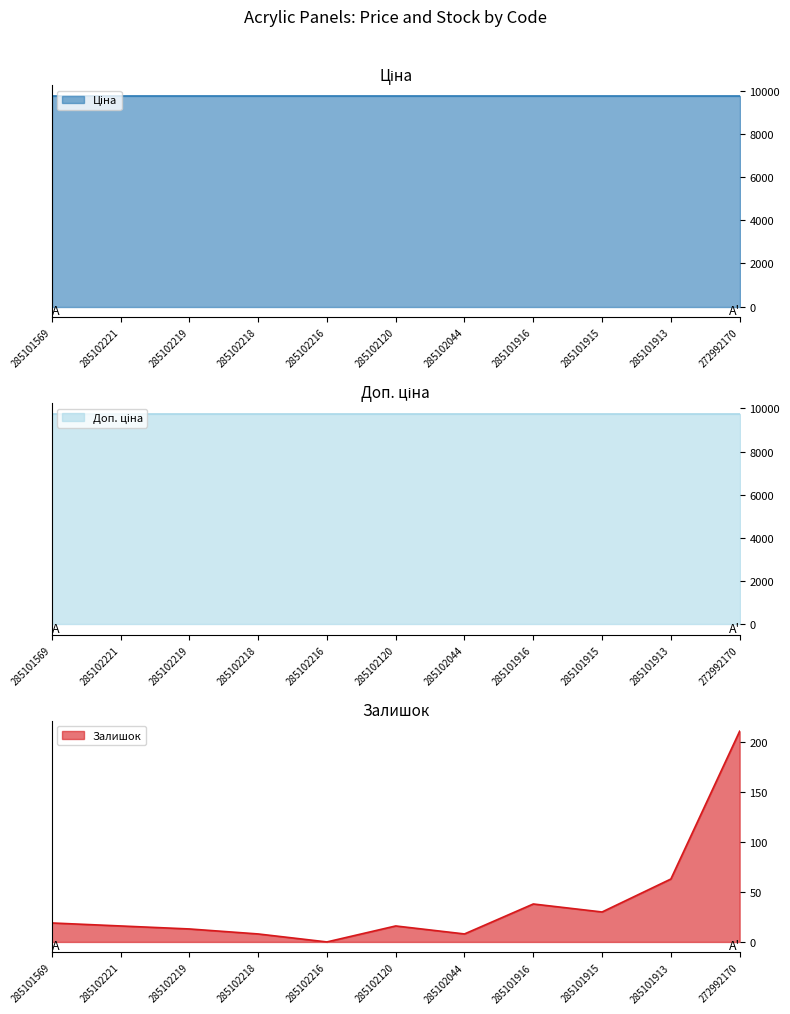

List the series in order of their peak value, lowest first.

Залишок, Ціна, Доп. ціна